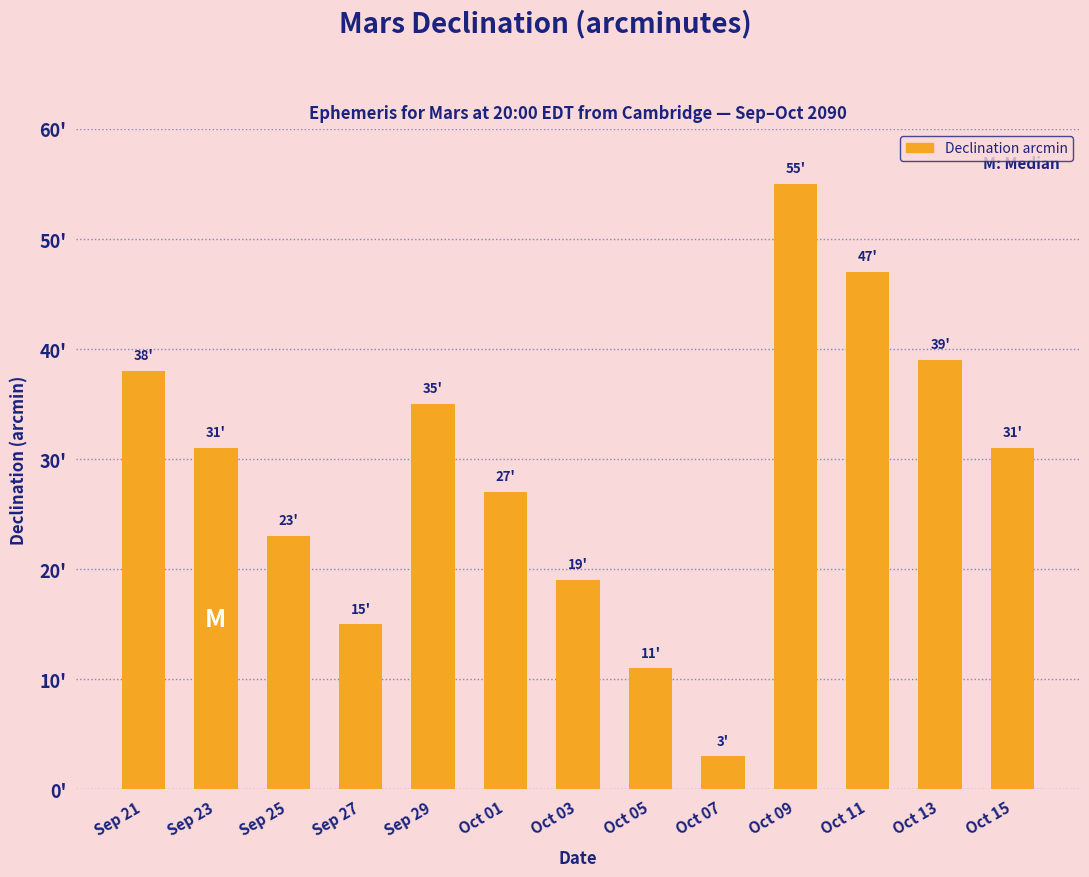

What is the label of the 4th bar from the left?

Sep 27